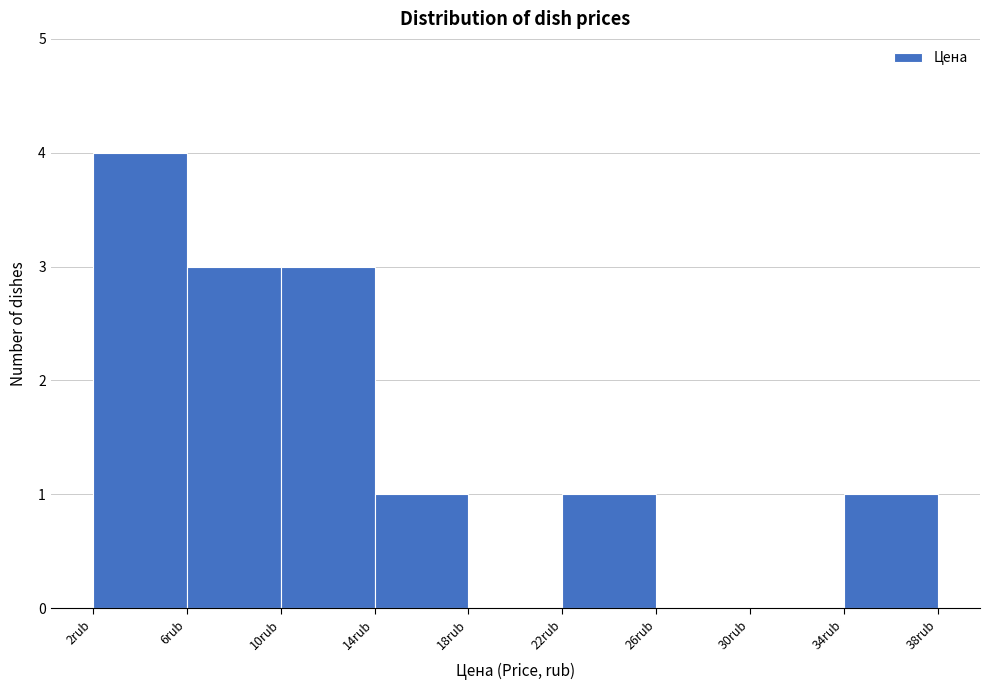

Which range on the x-axis has the tallest bar?

2 to 6